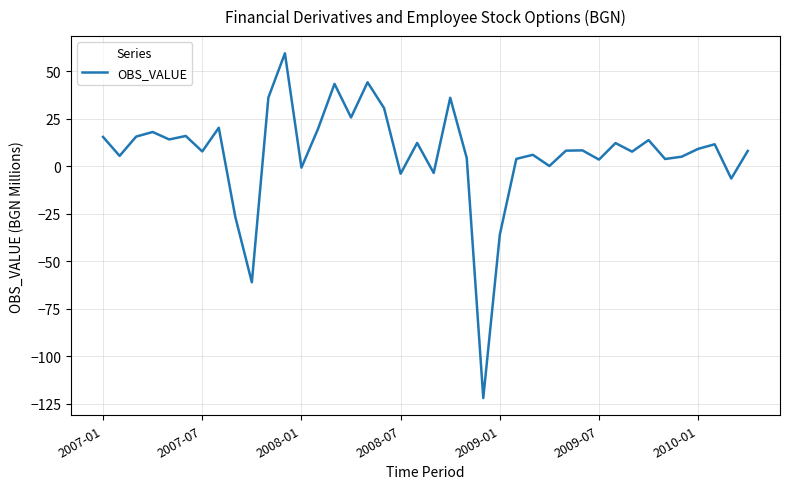

What is the smallest value displayed?

-121.9